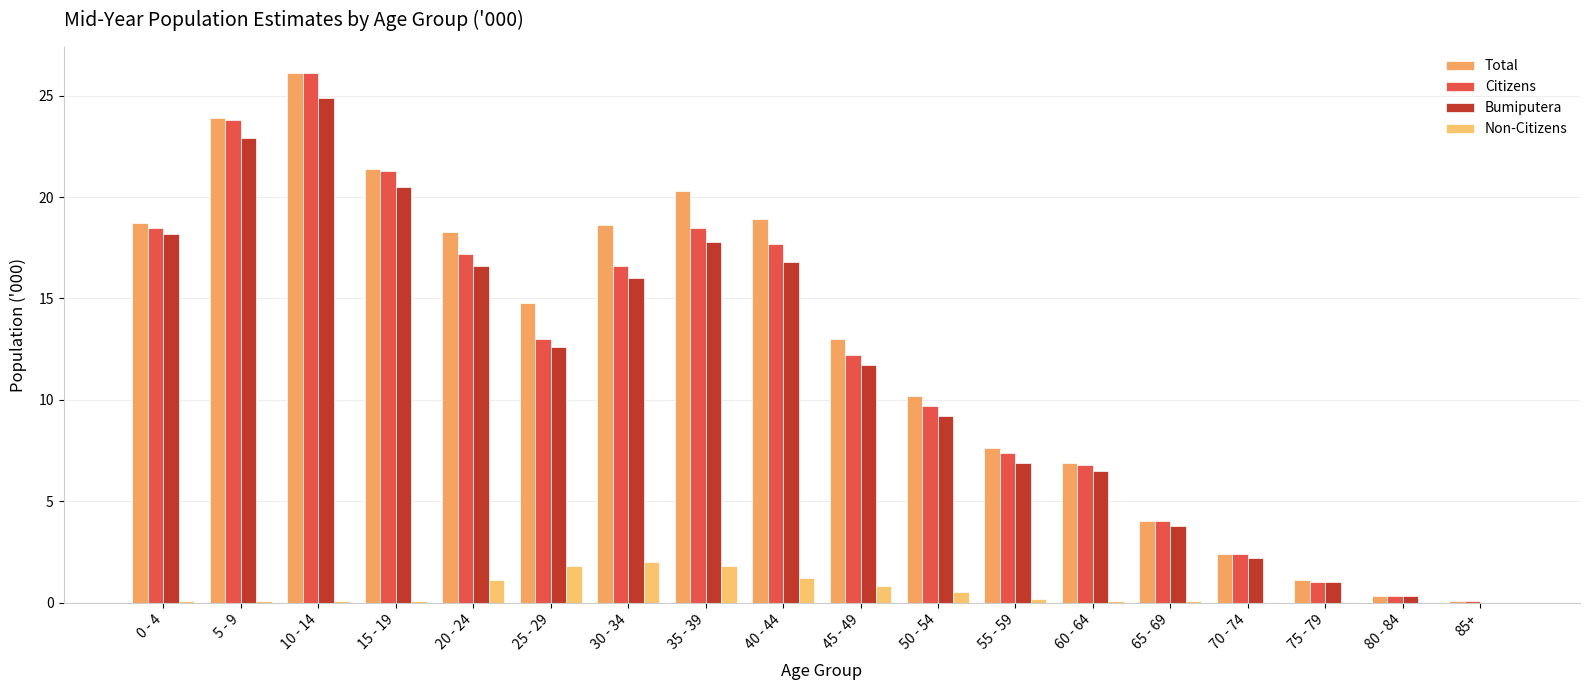

Are the bars horizontal?

No